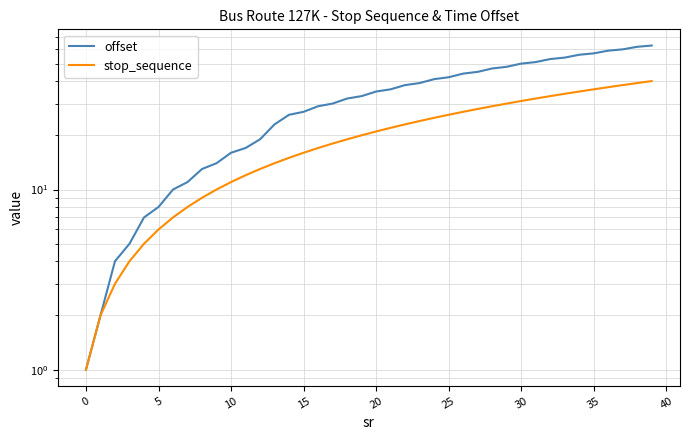

The value of offset at 23 is 62. True or false?

False